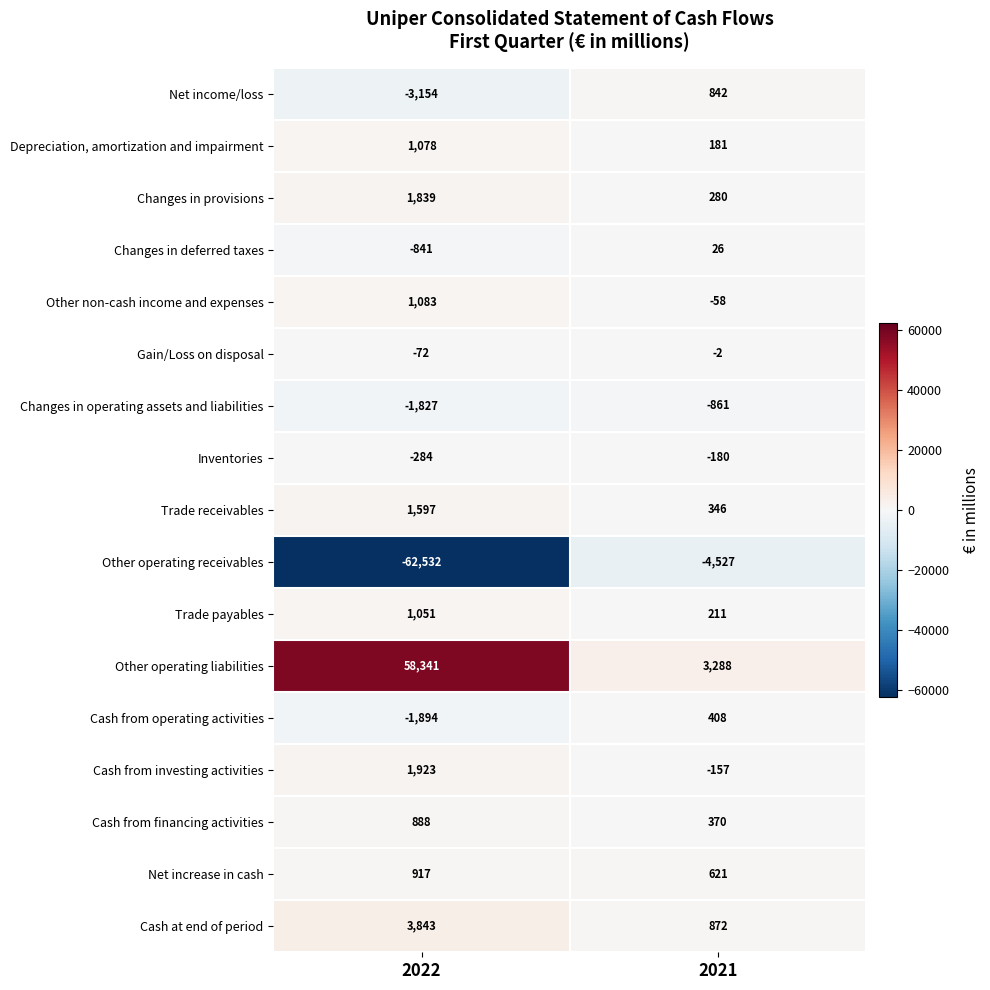

At how many categories does at least one series exceed 15986?

1